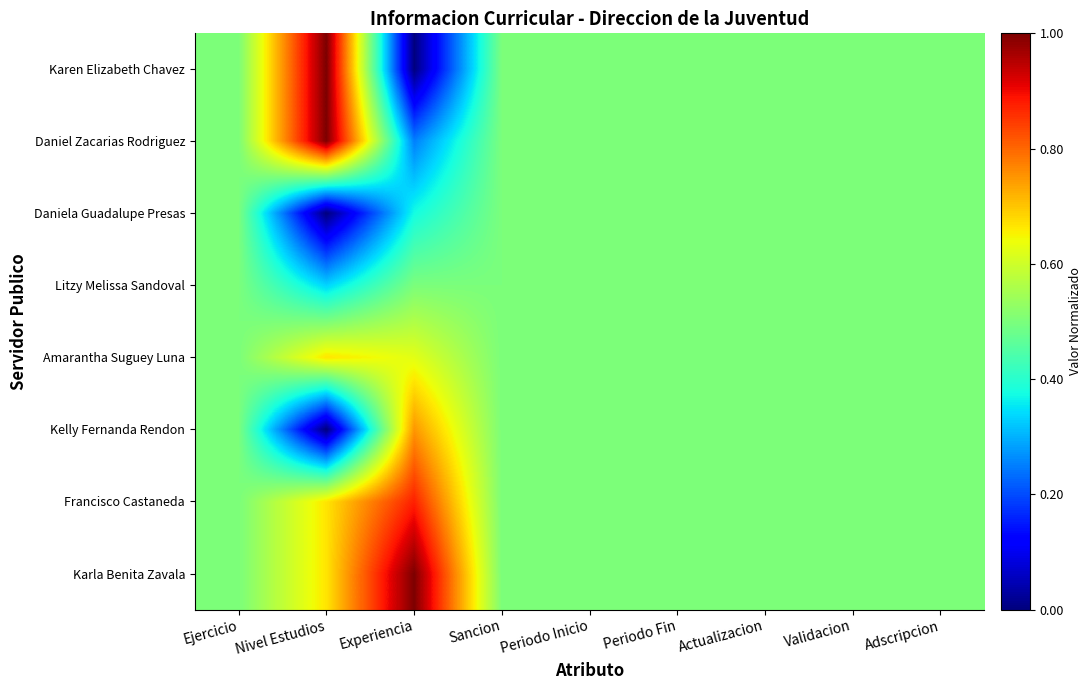

Count the number of data series in this chart.

8